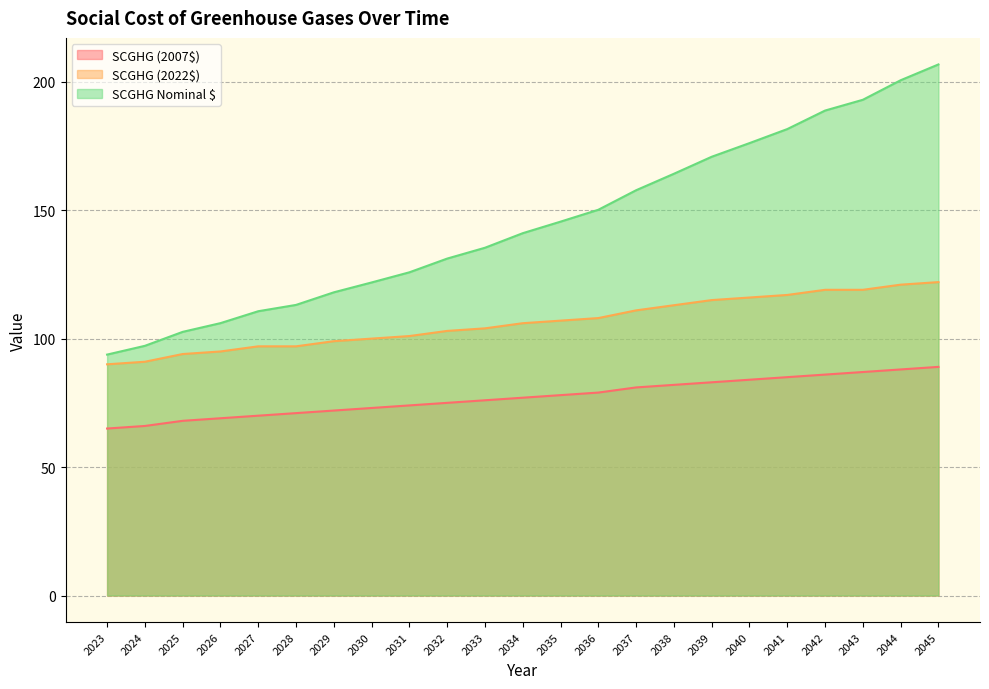

At which label is SCGHG Nominal $ closest to 150?

2036